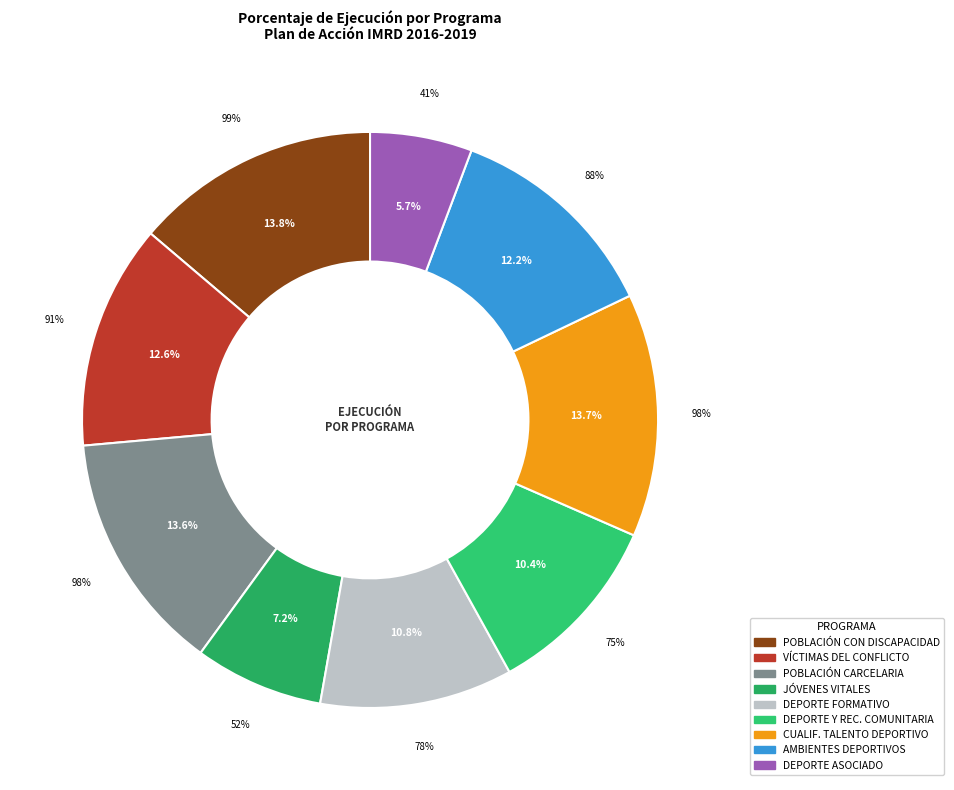

To the nearest percent, what is the average slice percentage?

11%